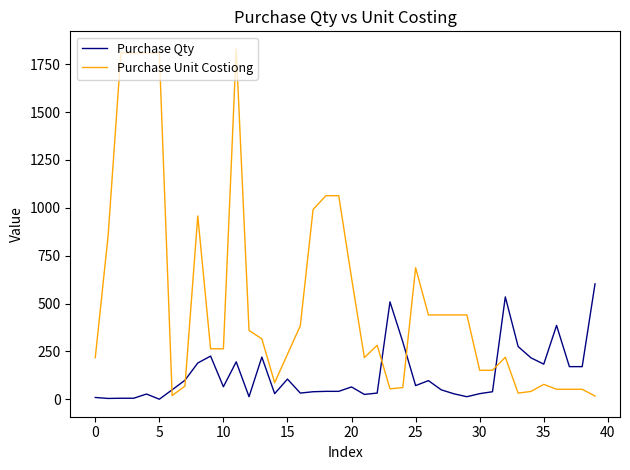

What is the maximum value shown in the chart?

1829.6